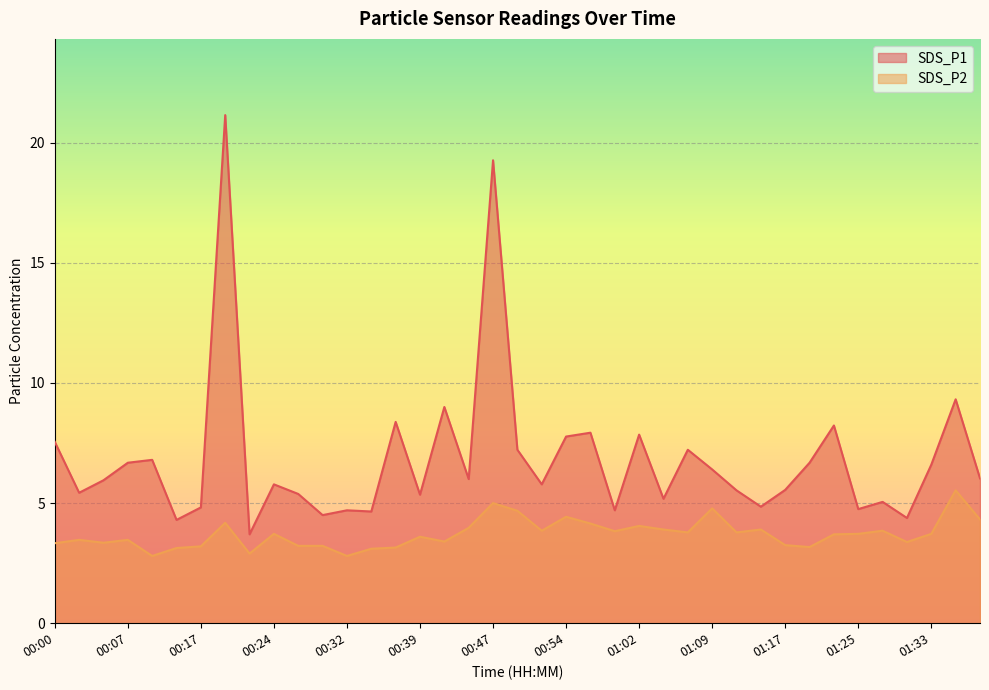

What is the total value across all series at 01:25?

8.5